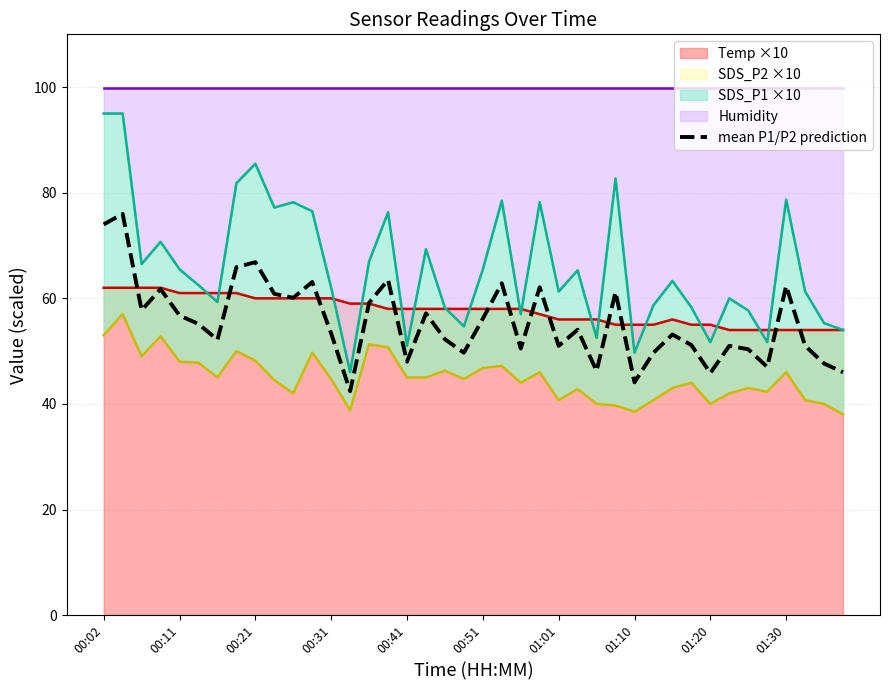

What is the average value?

55.5